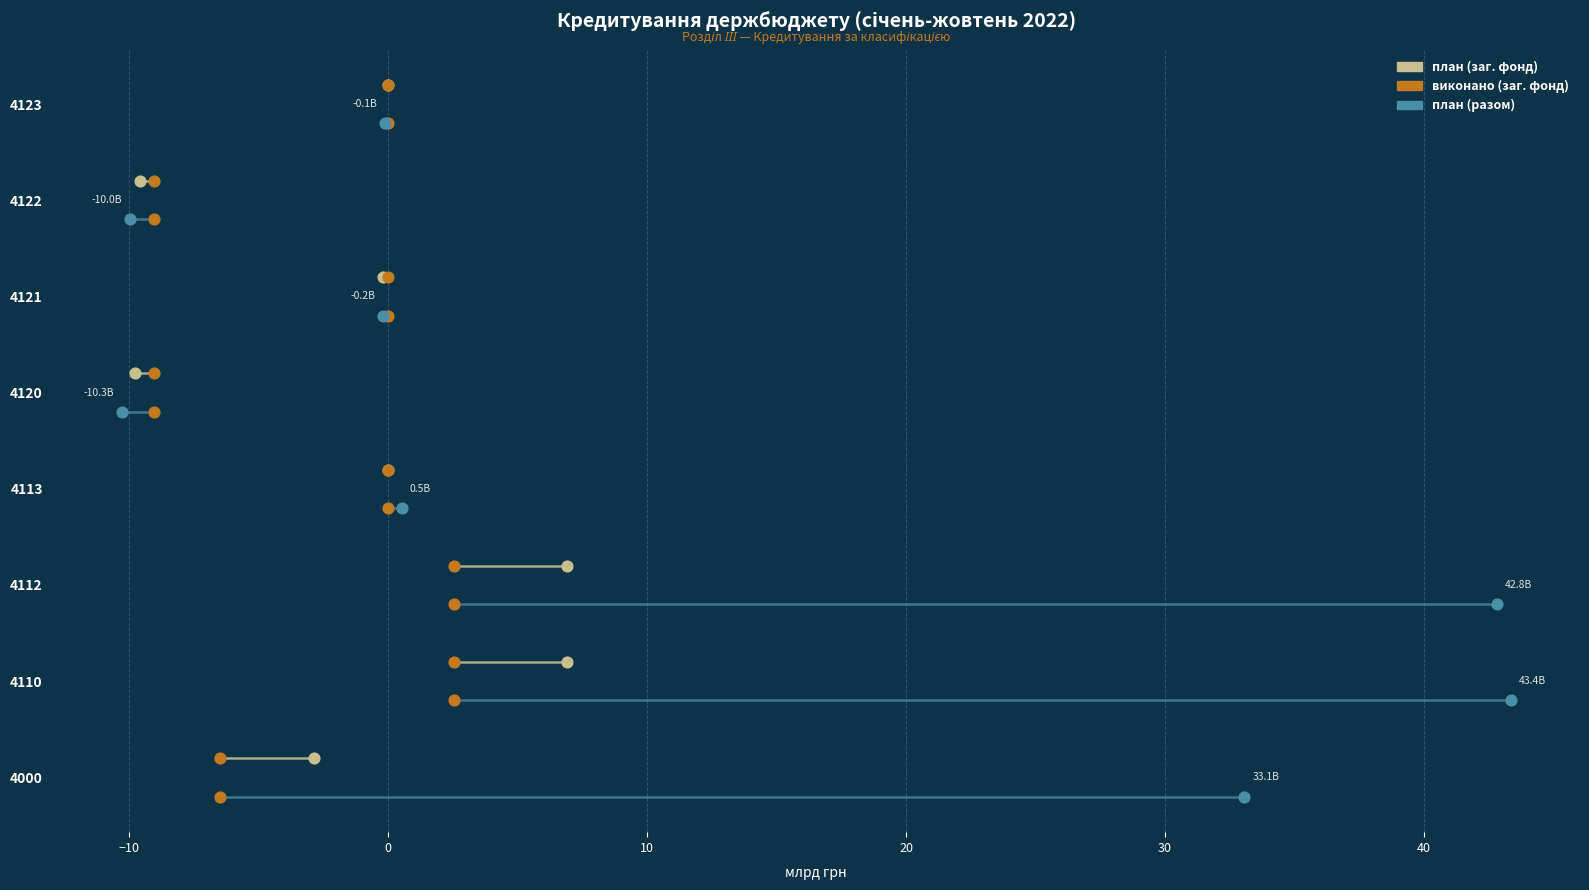

Which series reaches the maximum Y coordinate?

план (заг. фонд)